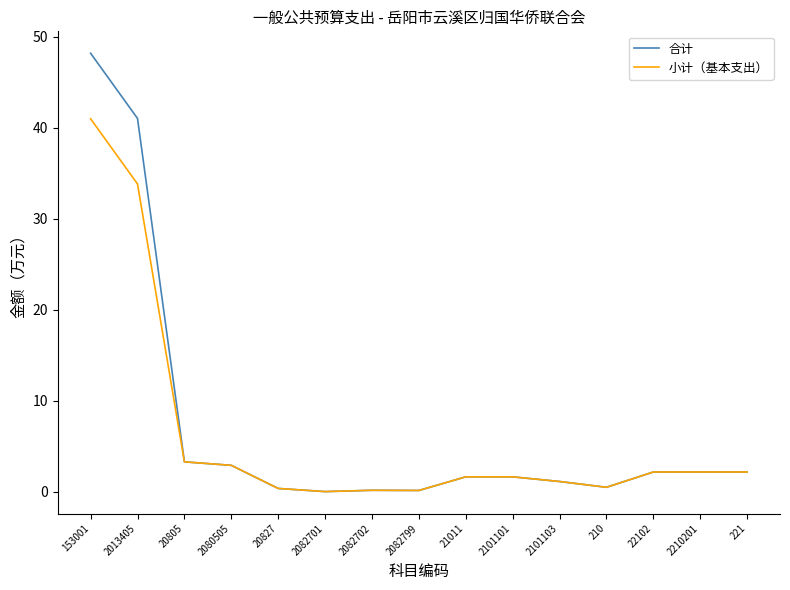

True or false: 合计 has a value of 2.2 at 221.

True